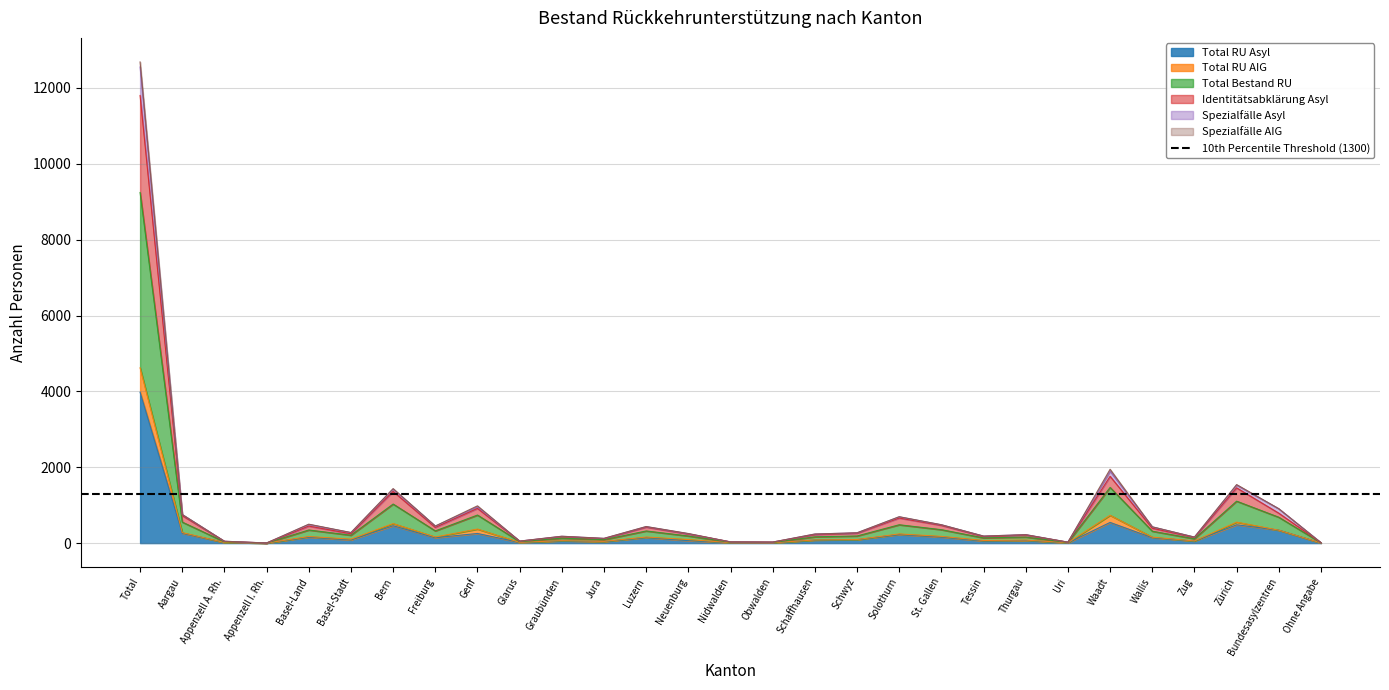

How many values in the Total RU Asyl series are below 84?

14